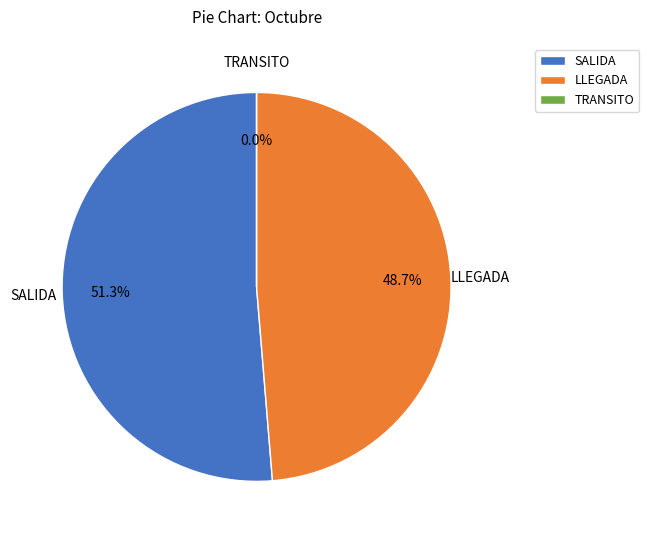

How many segments does this pie chart have?

3